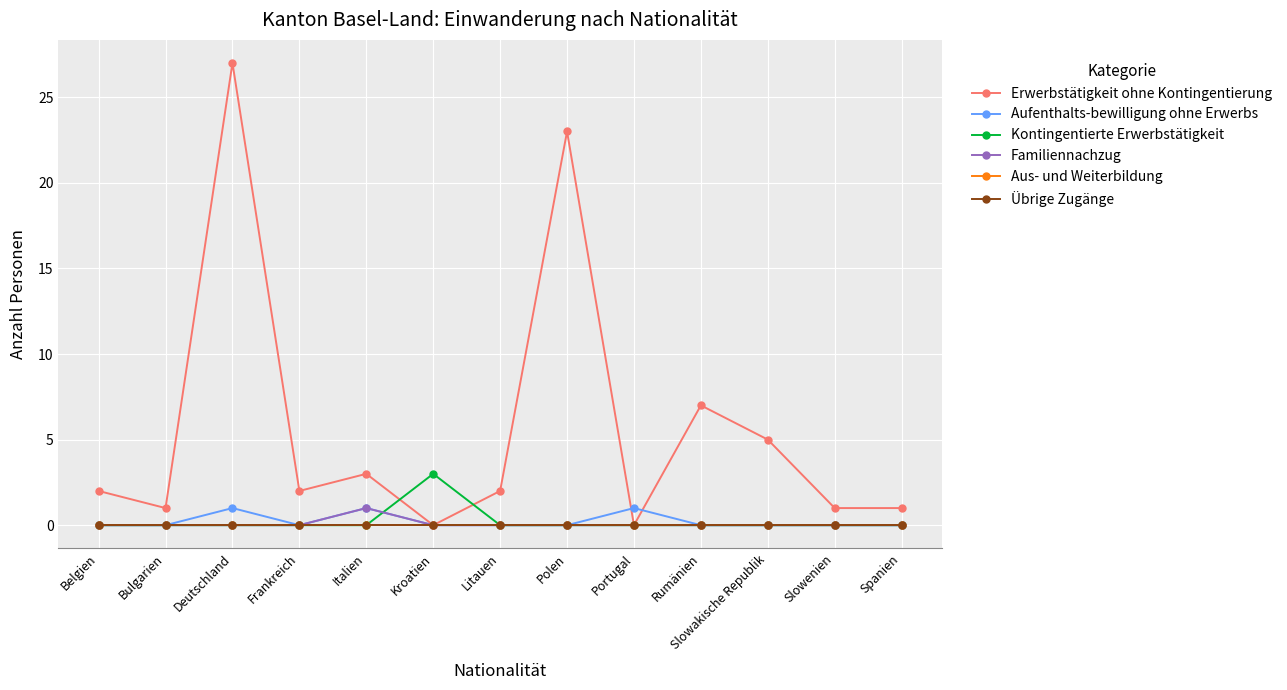

Rank the series by their maximum value, from lowest to highest.

Aus- und Weiterbildung, Übrige Zugänge, Aufenthalts-bewilligung ohne Erwerbs, Familiennachzug, Kontingentierte Erwerbstätigkeit, Erwerbstätigkeit ohne Kontingentierung